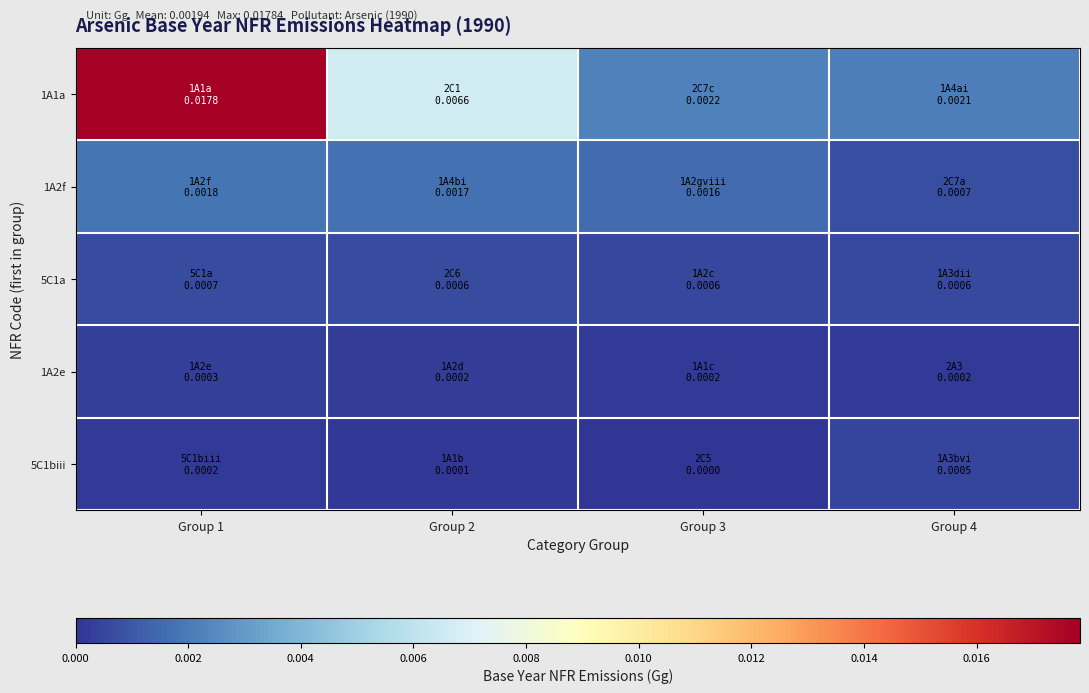

Which series has the largest range (max minus min)?

1A1a